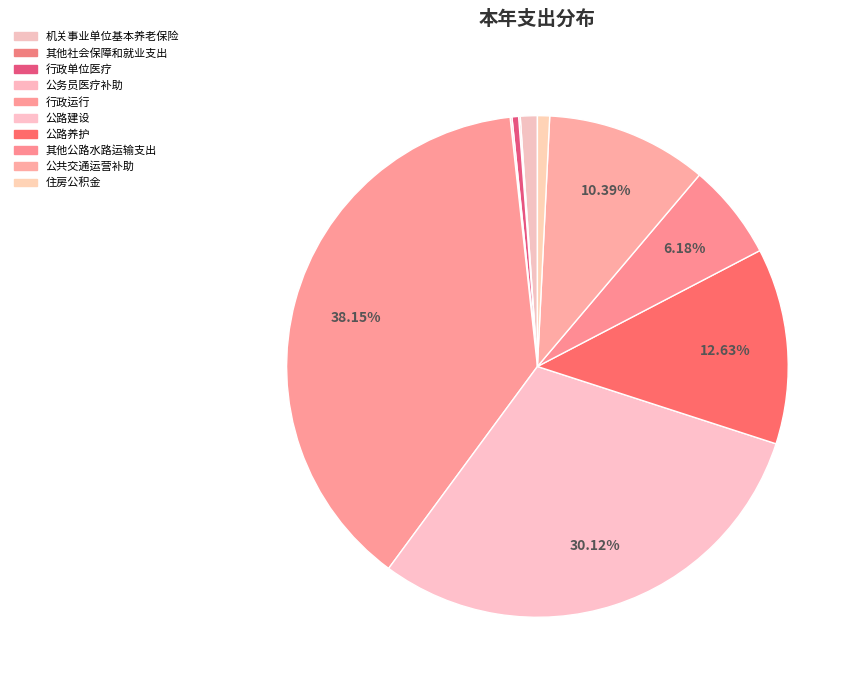

Is it true that 其他社会保障和就业支出 is 1% of the pie?

False